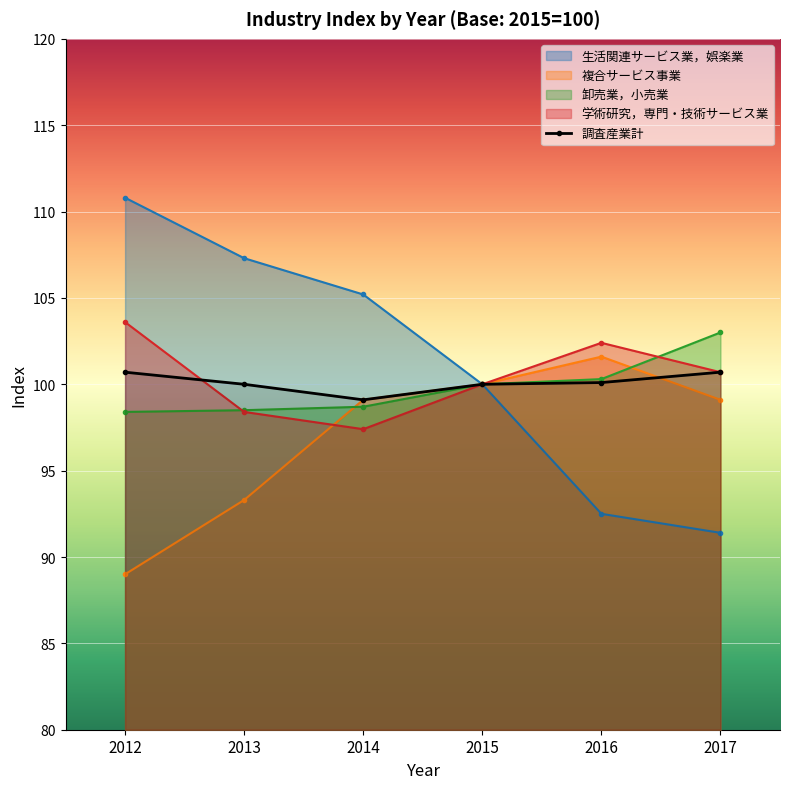

The value of 学術研究，専門・技術サービス業 at 2015 is 135.1. True or false?

False